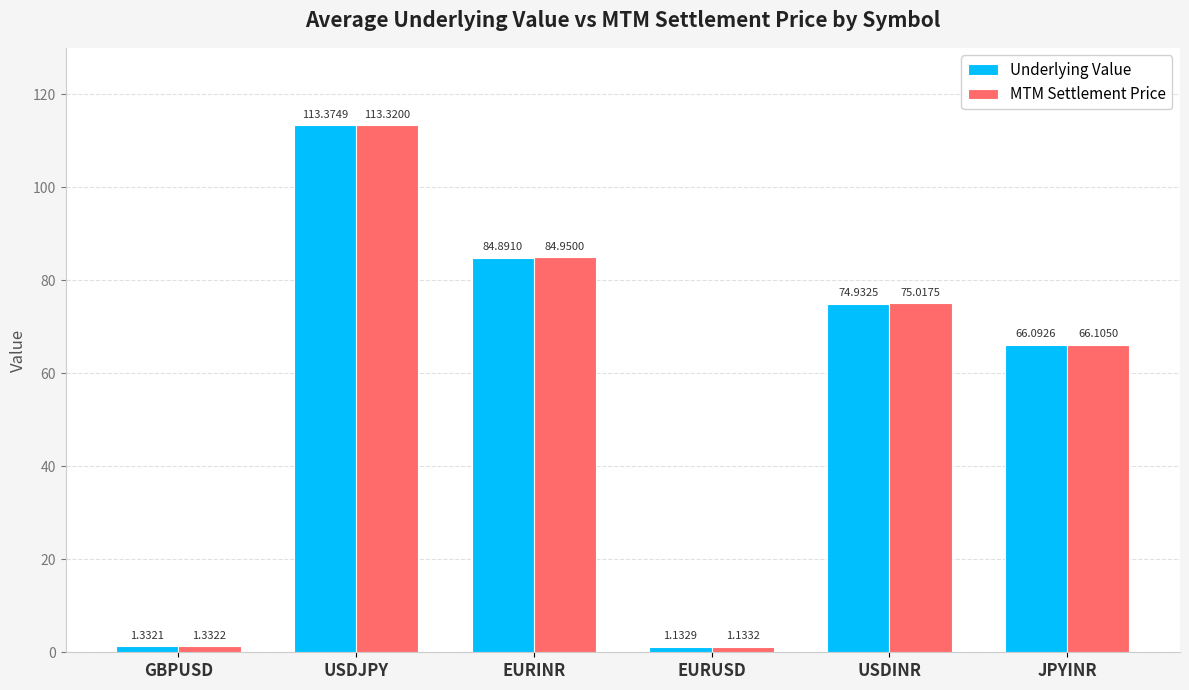

What is the difference between the maximum and second lowest values in the MTM Settlement Price series?

112.0